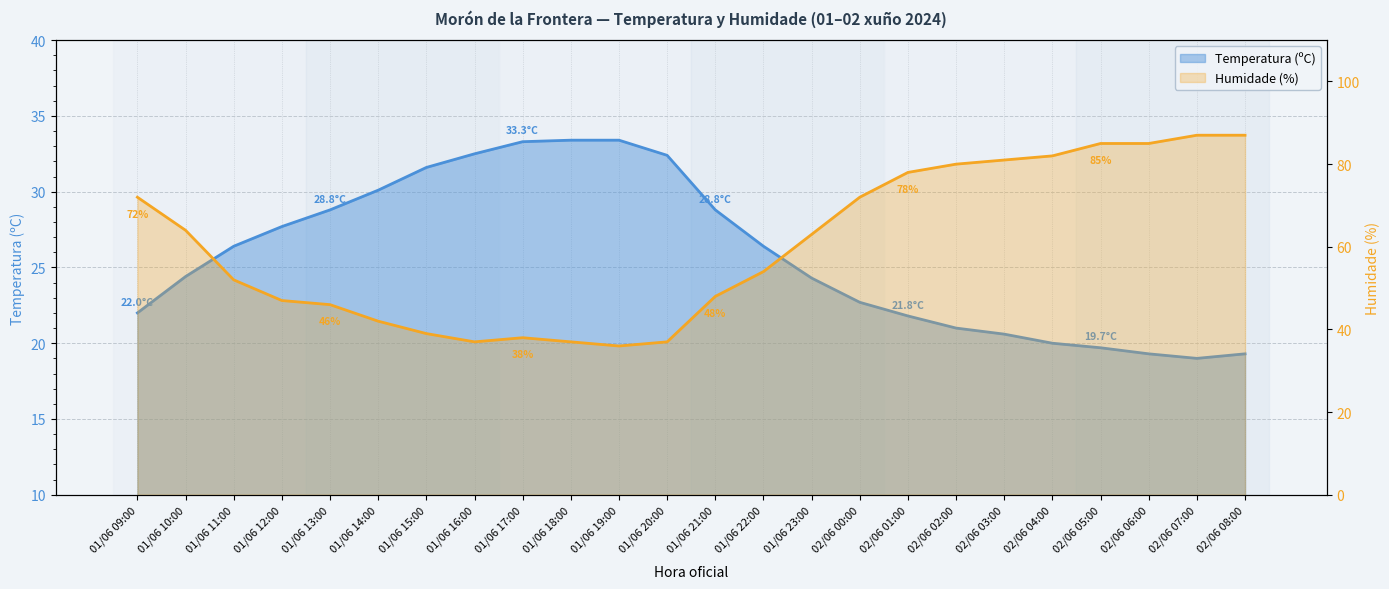

Is the value of Temperatura (ºC) at 01/06 14:00 greater than the value of Humidade (%) at 01/06 20:00?

No